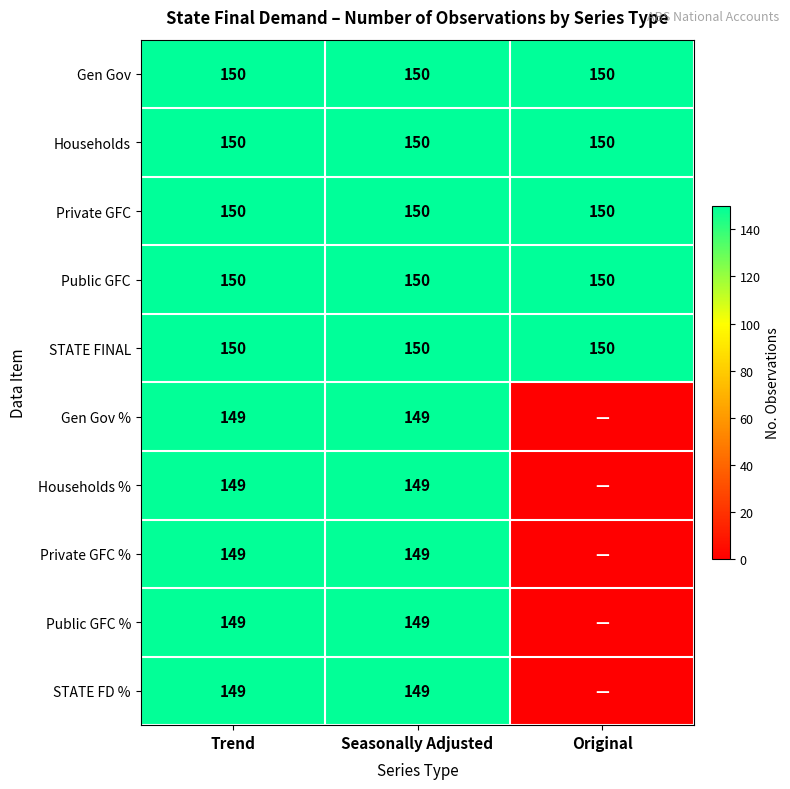

What is the approximate value of Households at Seasonally Adjusted?

150